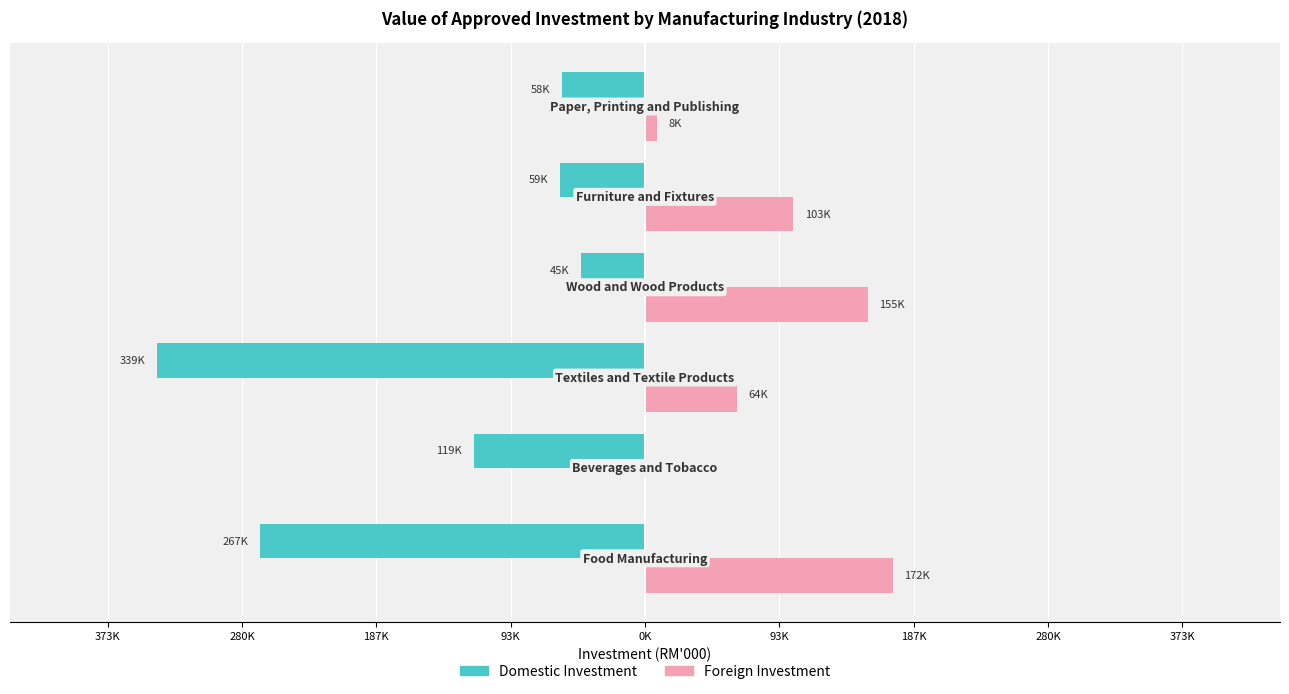

What are all the series names shown in the legend?

Domestic Investment, Foreign Investment